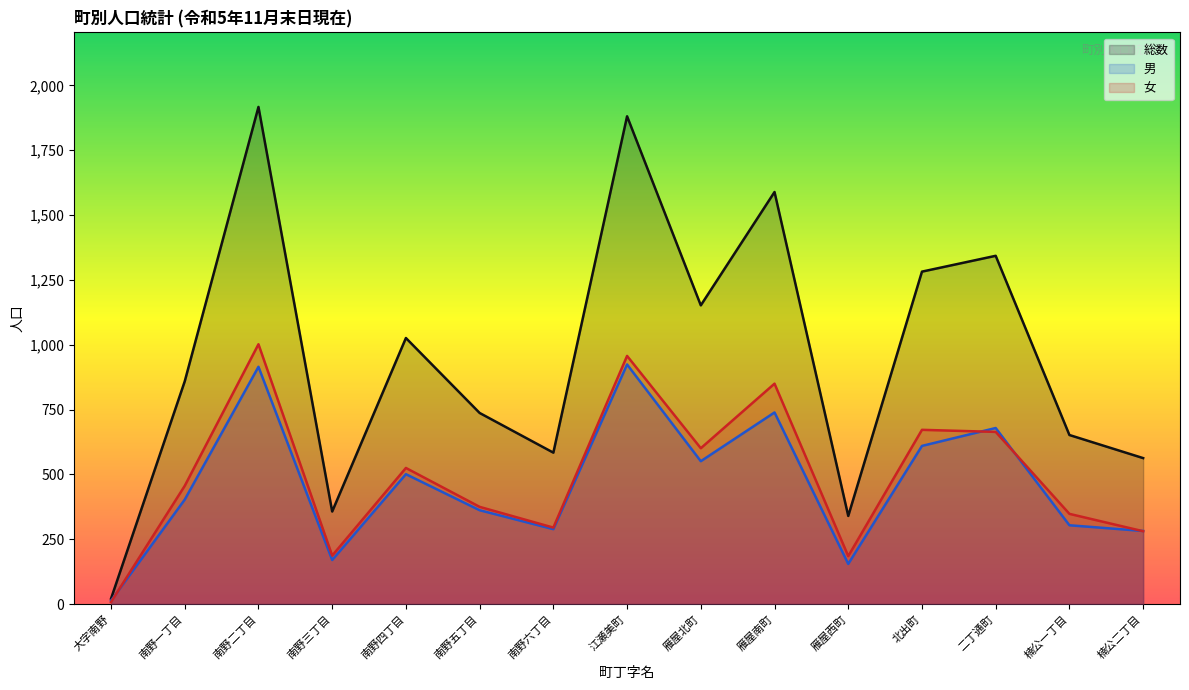

What is the value of the 男 point at the 8th from the left?

924